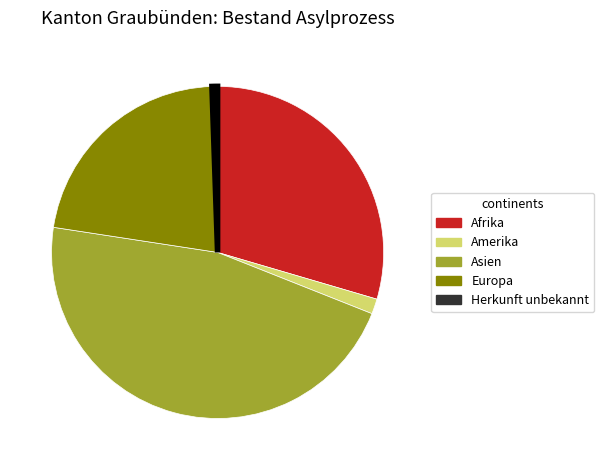

The Europa slice represents 30% of the pie. True or false?

False